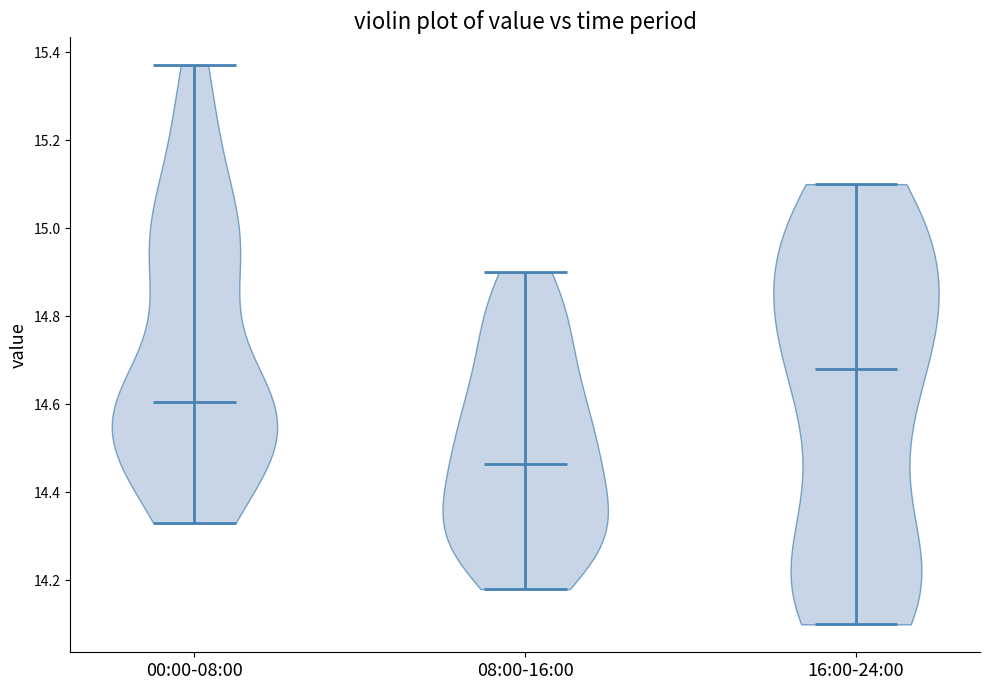

Reading left to right, read every violin against the y-axis: where its median line is, and the lowest and highest points it reaches. The values are not printed on the chart, so give them approximately, as read against the axis.

00:00-08:00: median line 14.60, lowest point 14.34, highest point 15.38
08:00-16:00: median line 14.46, lowest point 14.18, highest point 14.90
16:00-24:00: median line 14.68, lowest point 14.10, highest point 15.10